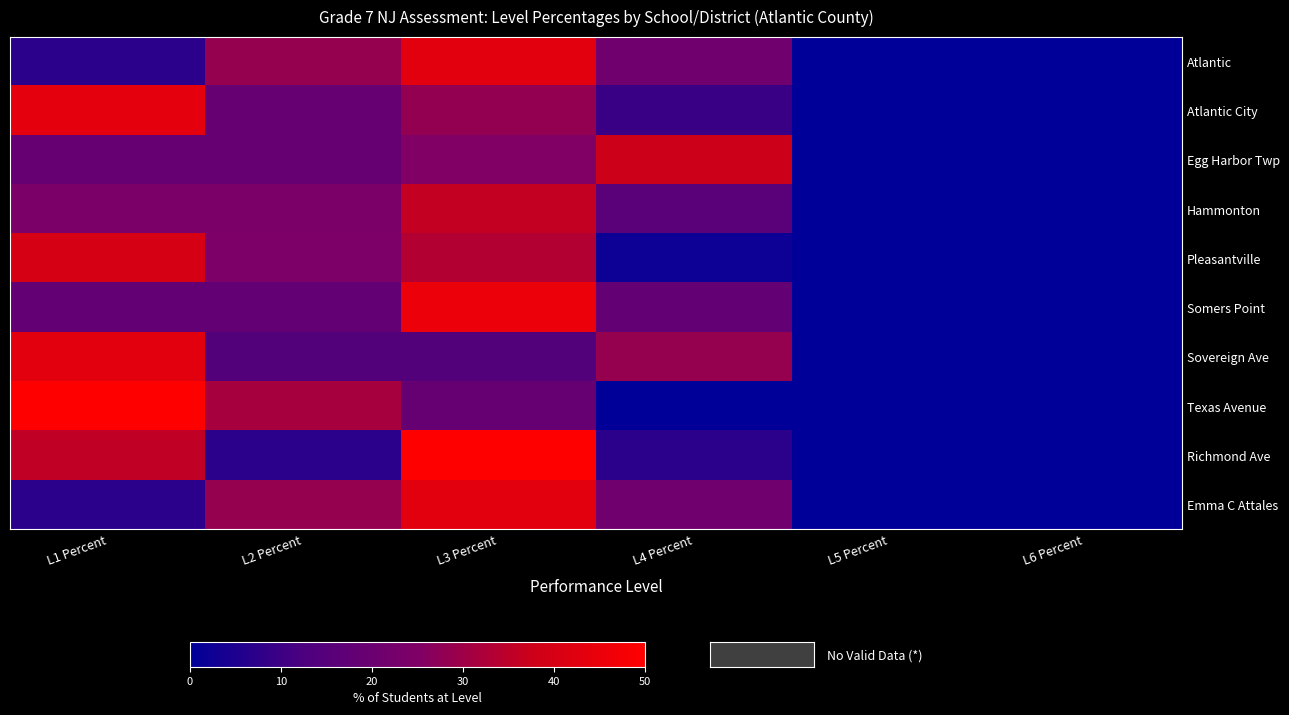

At how many categories does at least one series exceed 19?

4